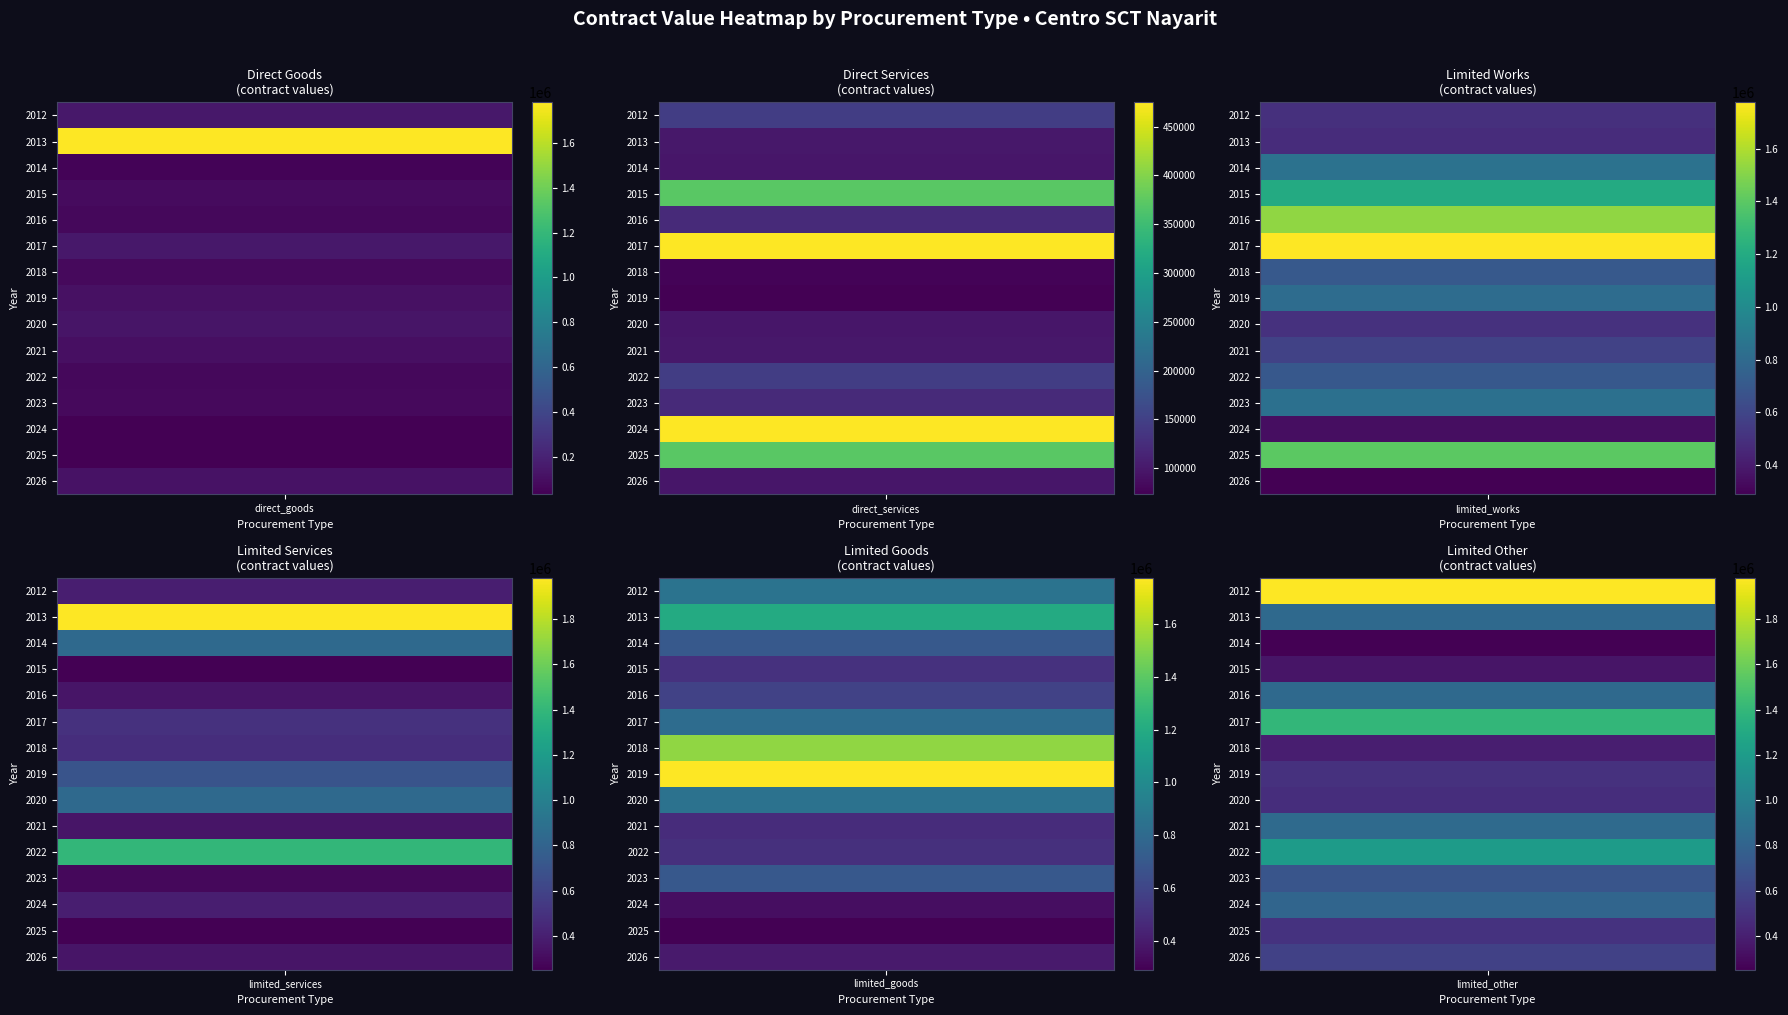

What is the difference between the limited_other values at 6 and 7?

101689.5